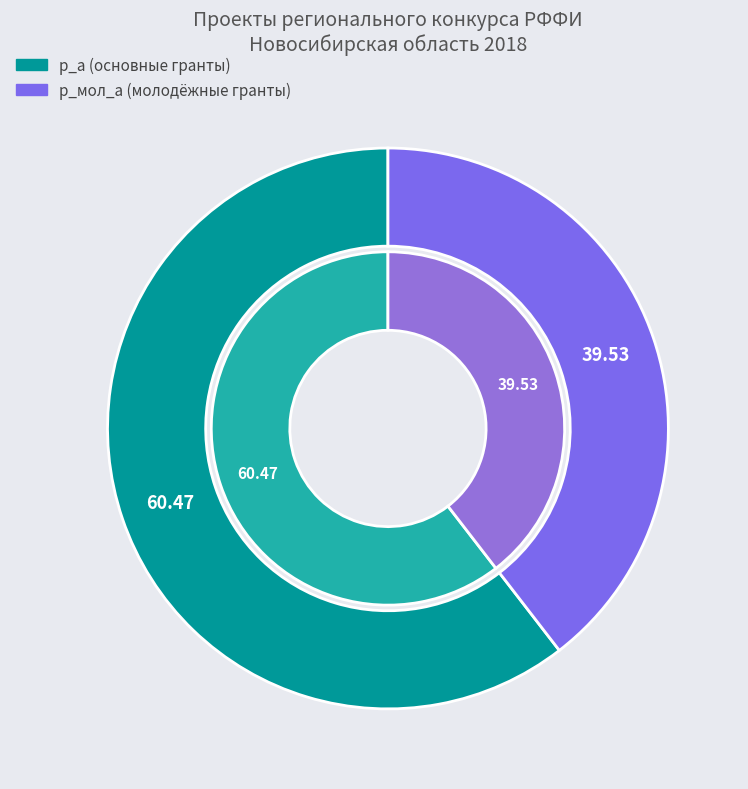

What is the largest slice in the pie chart?

р_а